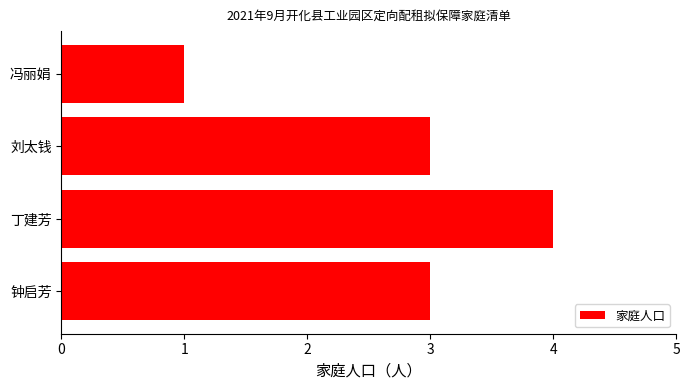

Are the bars horizontal?

Yes